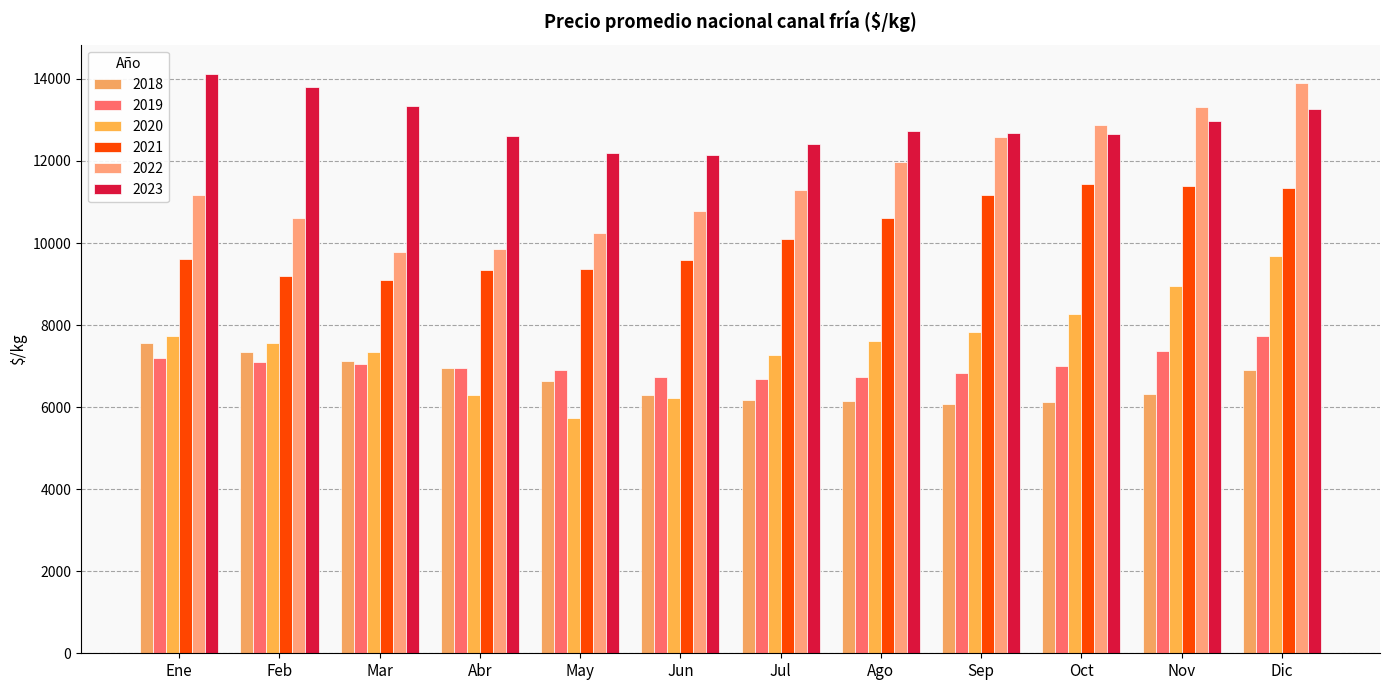

Where is 2020 nearest to the value 7708?

Ene